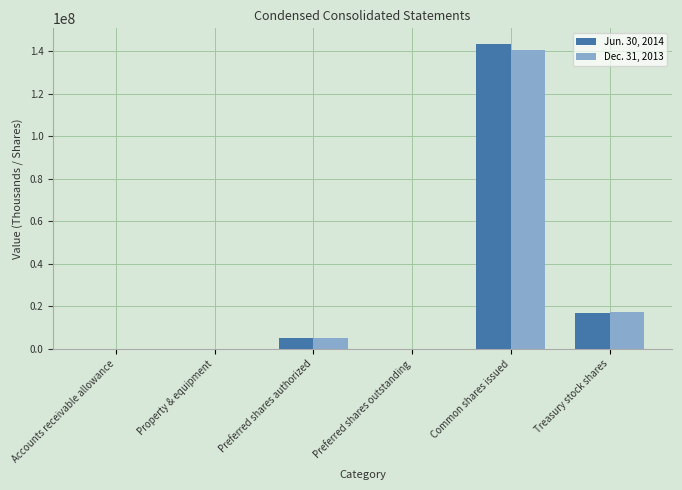

The Dec. 31, 2013 series shows 65957280 at Preferred shares outstanding. True or false?

False